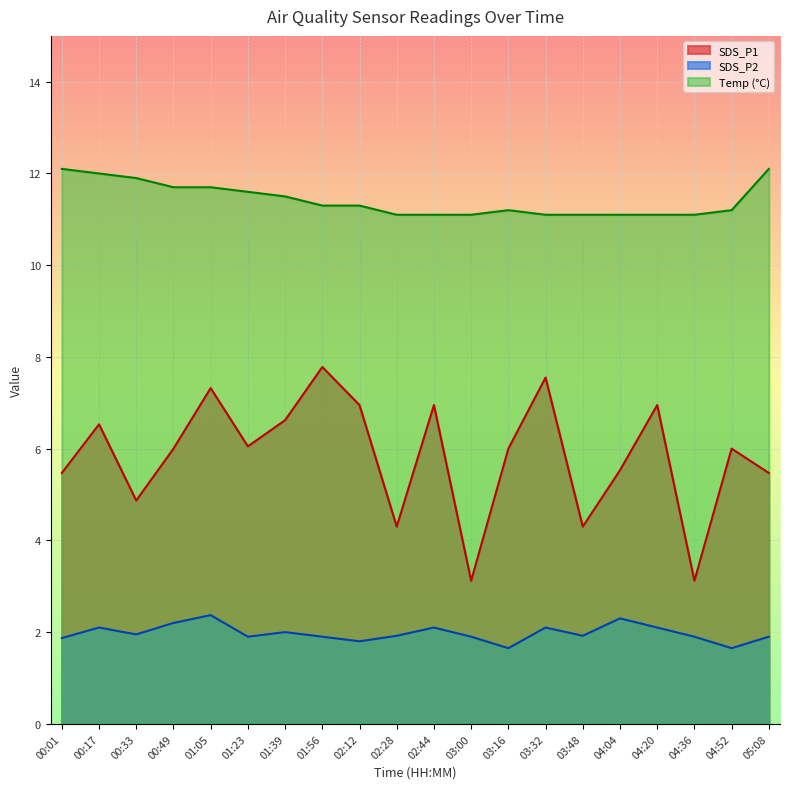

True or false: SDS_P1 and Temp intersect in this chart.

False